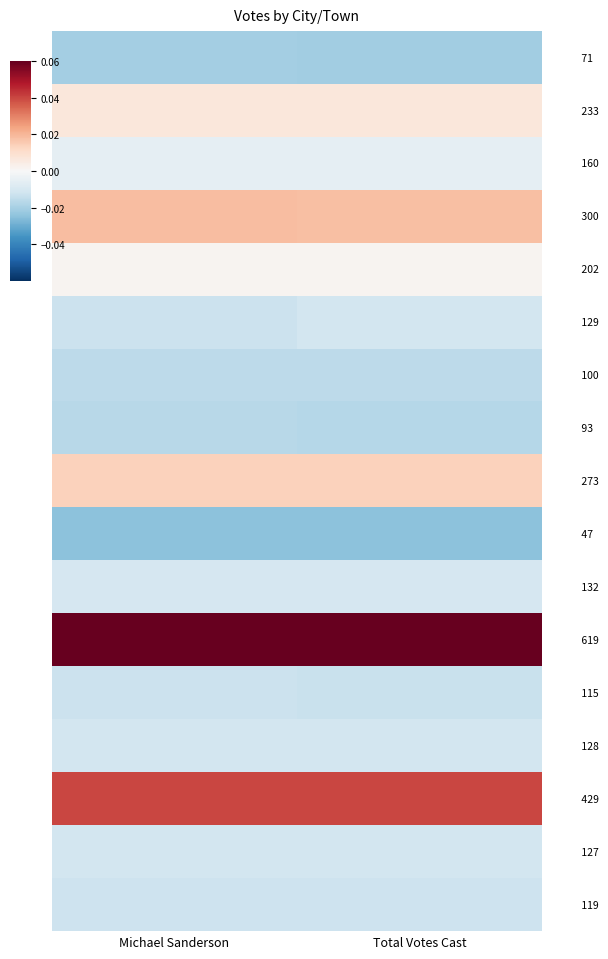

Between Michael Sanderson and Total Votes Cast, which is larger?

Michael Sanderson